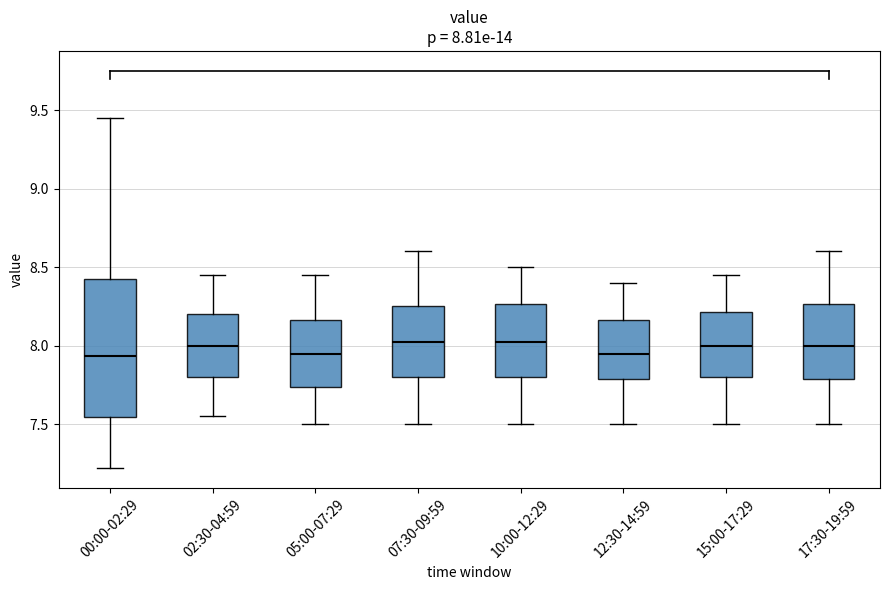

Which box is the tallest, from its lower edge to its upper edge?

00:00-02:29